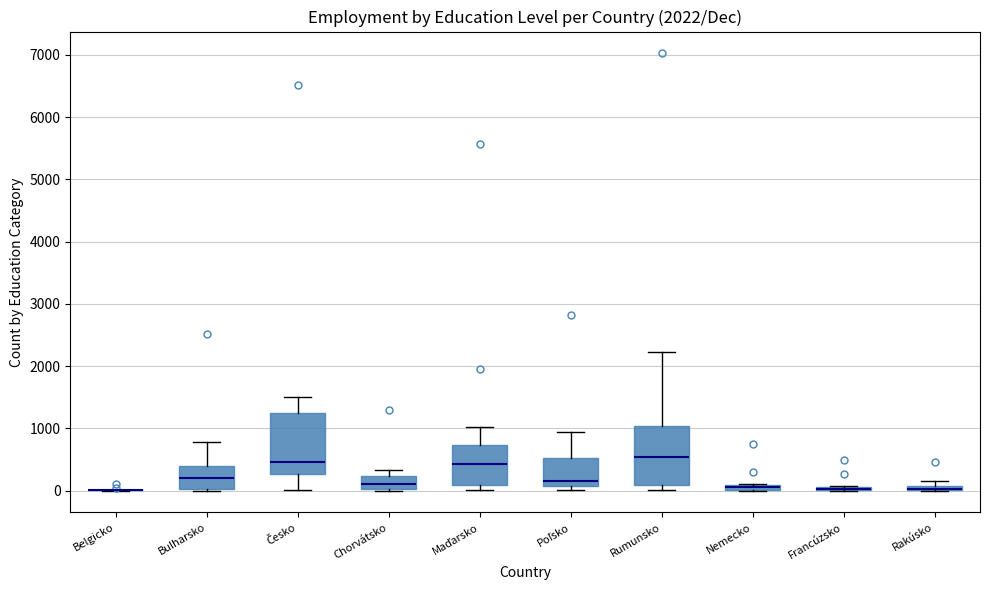

Where is the lower edge of the box for Poľsko on the y-axis? The values are not printed on the chart, so give them approximately, as read against the axis.

100